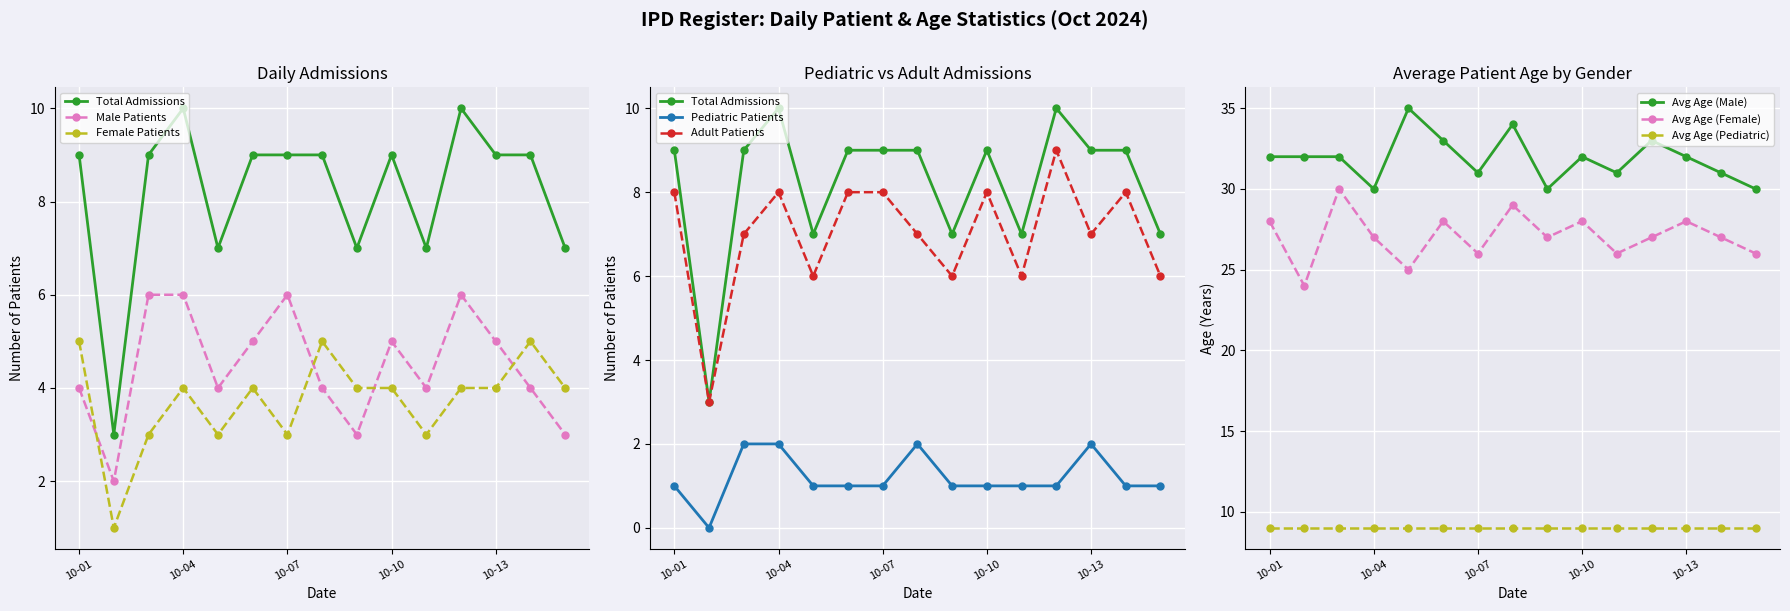

How many interior local peaks does the Avg Age (Male) series have?

4